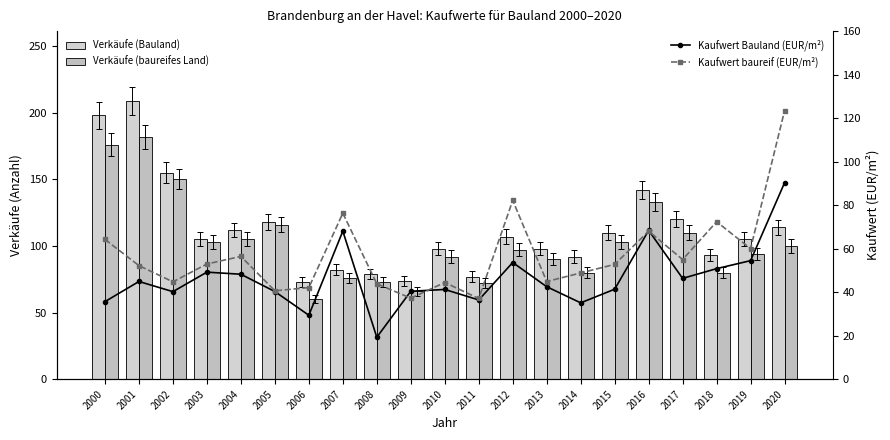

How many values in the Kaufwert Bauland (EUR/m²) series exceed 42?

11